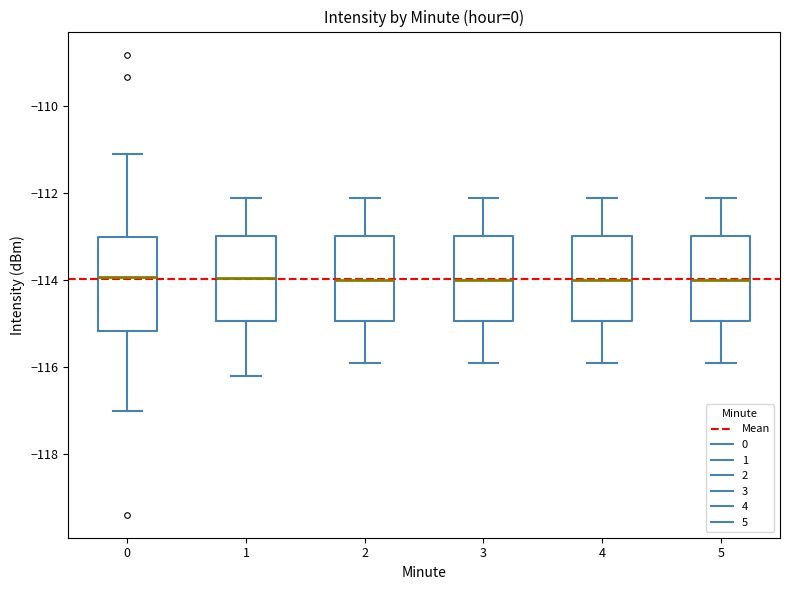

Reading left to right, transcribe this box plot: for each box, give where its median line is, the range the box spans, and where its two whiskers end, as read against the y-axis. The values are not printed on the chart, so give them approximately, as read against the axis.

0: median -114.0, box -115.2 to -113.0, whiskers -117.0 to -111.0
1: median -114.0, box -115.0 to -113.0, whiskers -116.2 to -112.0
2: median -114.0, box -115.0 to -113.0, whiskers -115.8 to -112.0
3: median -114.0, box -115.0 to -113.0, whiskers -115.8 to -112.0
4: median -114.0, box -115.0 to -113.0, whiskers -115.8 to -112.0
5: median -114.0, box -115.0 to -113.0, whiskers -115.8 to -112.0